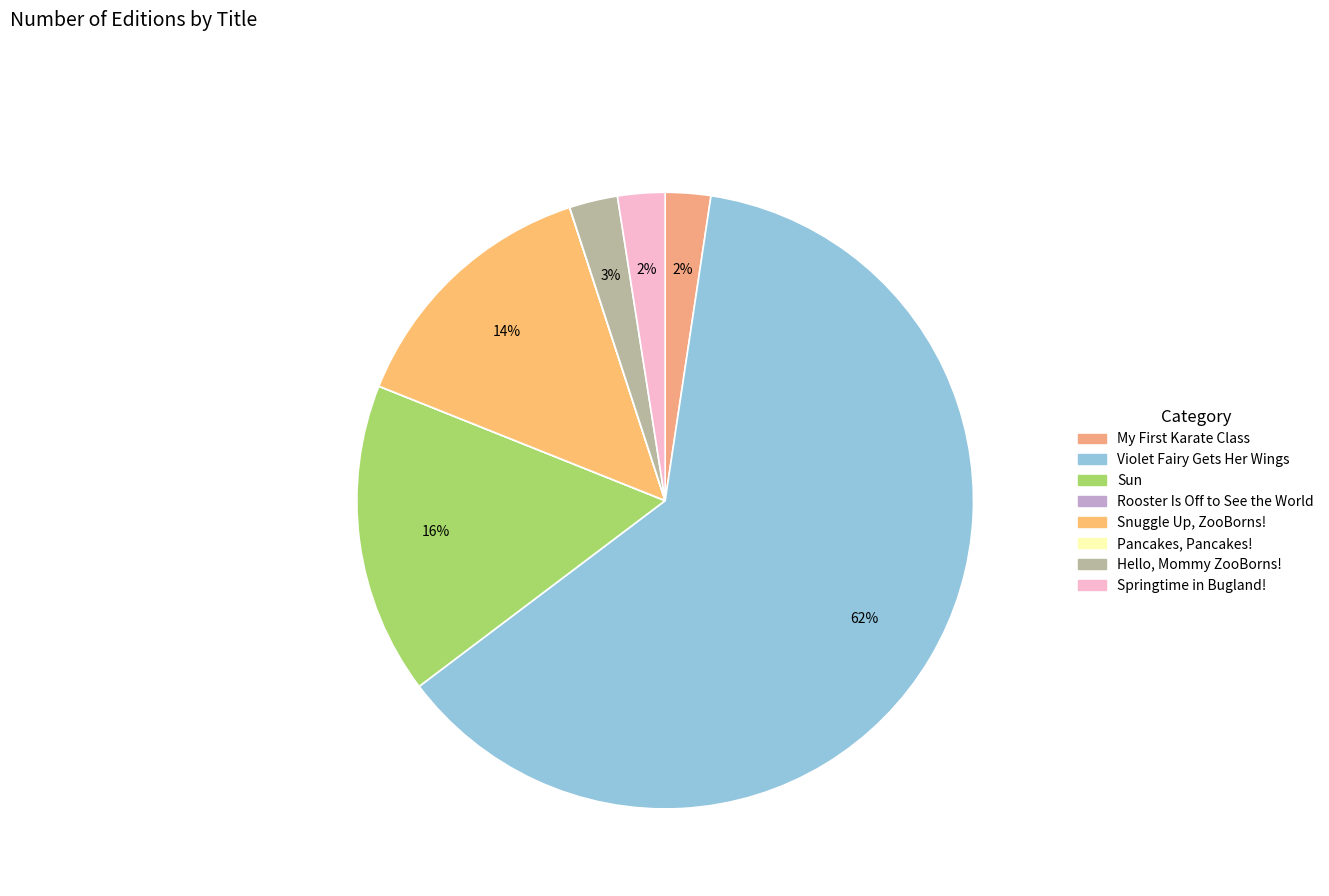

What percentage is the Snuggle Up, ZooBorns! slice, to the nearest percent?

14%